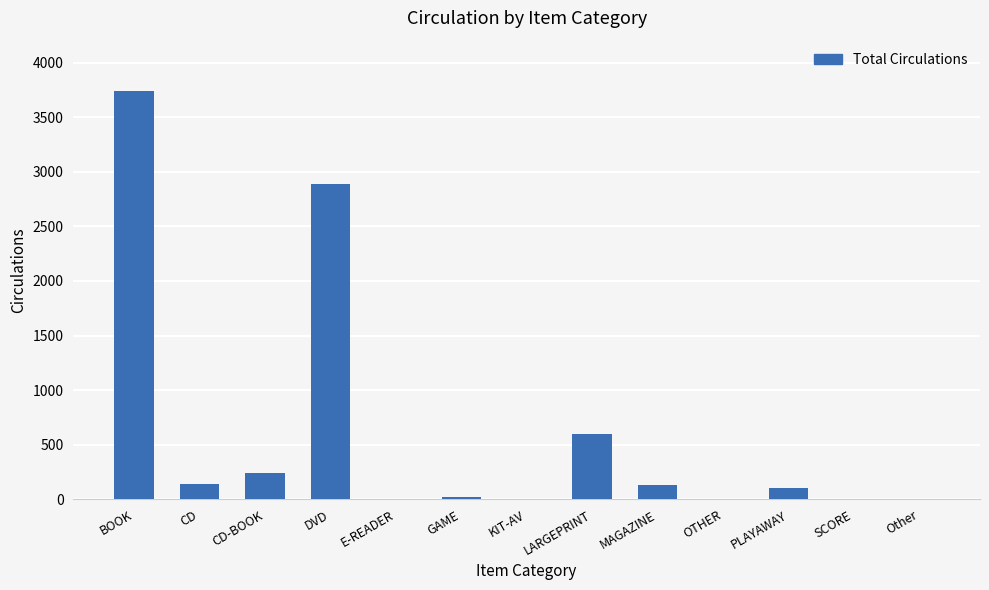

Read the value at MAGAZINE.

130